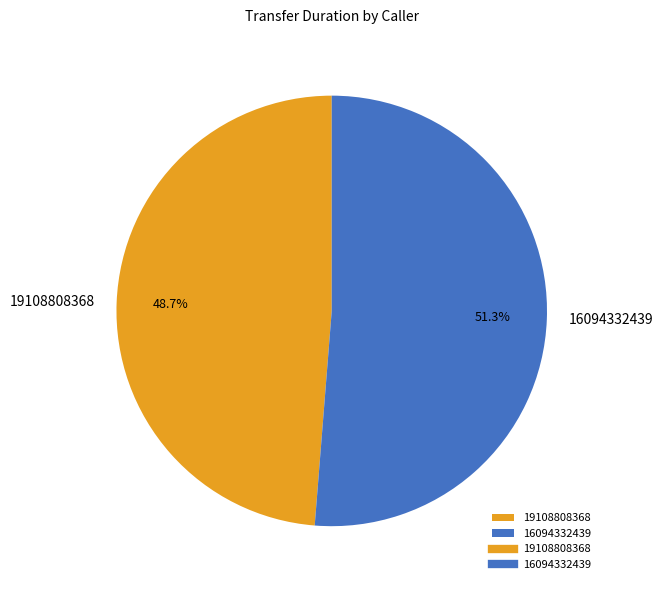

True or false: 16094332439 accounts for 51% of the total.

True